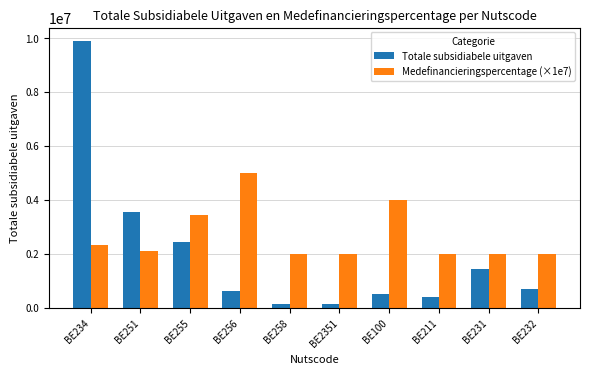

What is the minimum value shown in the chart?

133076.0